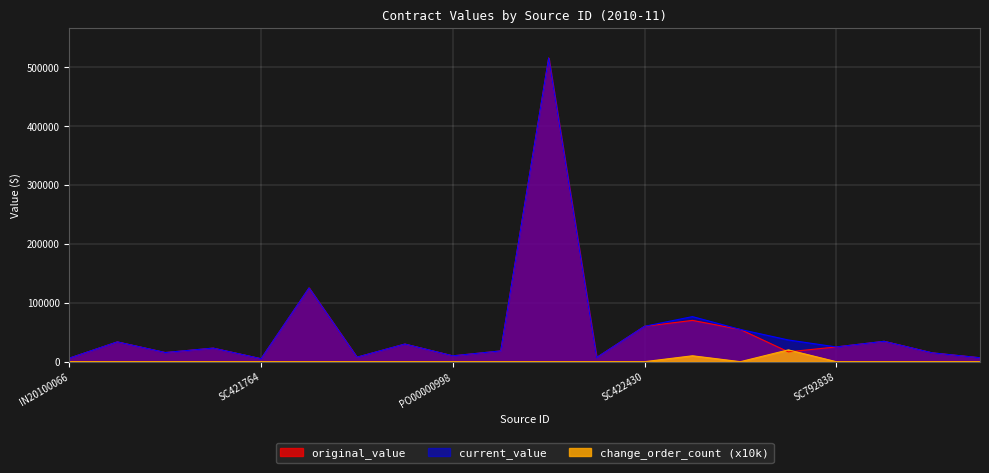

Reading left to right, what are all the values shown in this chart?

original_value: 6000.0	33550.0	15500.0	23000.0	5000.0	125000.0	7605.6	29875.0	9900.0	18242.3	515000.0	6940.0	60000.0	70000.0	54607.0	16647.6	25000.0	34541.9	15000.0	6630.0
current_value: 6000.0	33550.0	15500.0	23000.0	5000.0	125000.0	7605.6	29875.0	9900.0	18242.3	515000.0	6940.0	60000.0	76421.6	54607.0	36822.7	25000.0	34541.9	15000.0	6630.0
change_order_count: 0.0	0.0	0.0	0.0	0.0	0.0	0.0	0.0	0.0	0.0	0.0	0.0	0.0	10000.0	0.0	20000.0	0.0	0.0	0.0	0.0